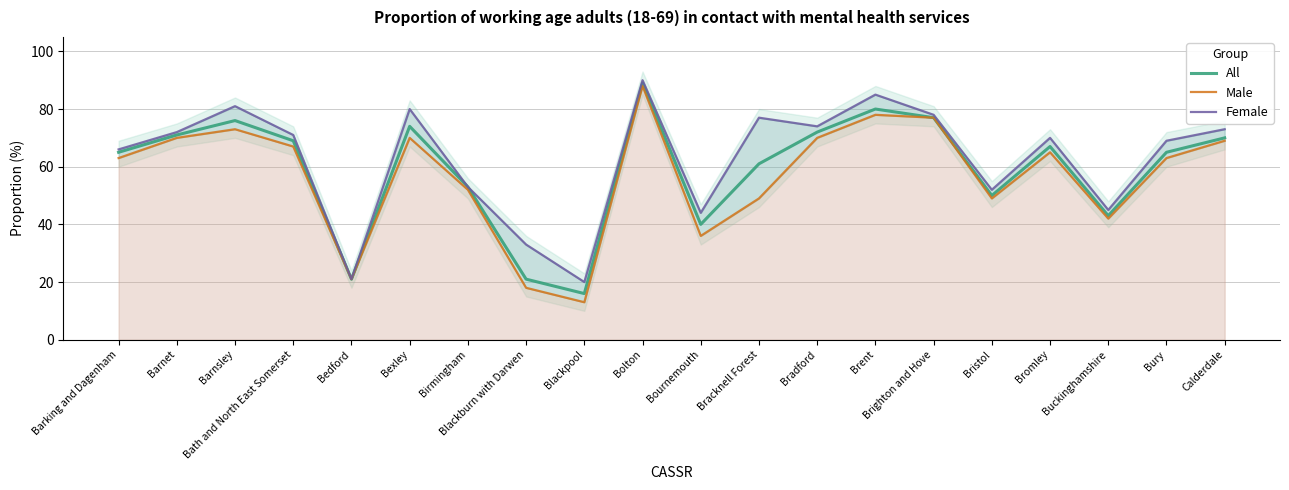

Rank the series by their average value, from lowest to highest.

Male, All, Female